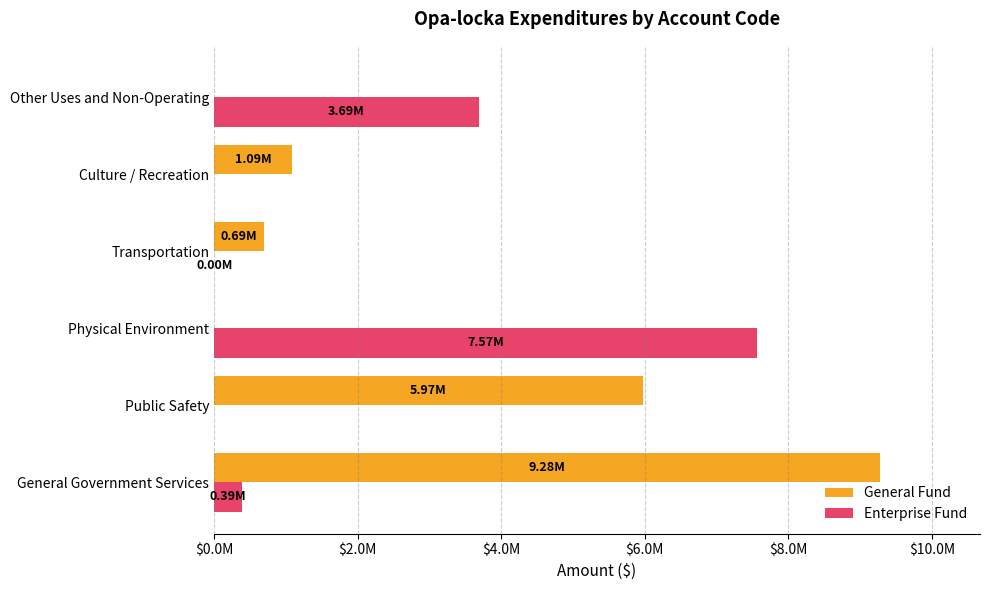

What are all the series names shown in the legend?

General Fund, Enterprise Fund